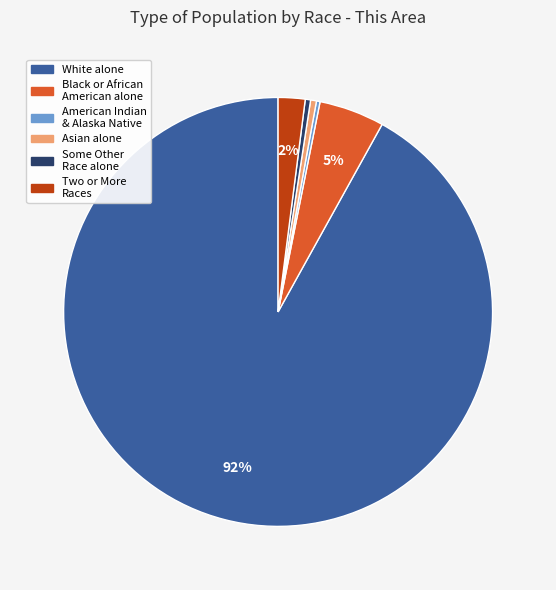

Does any single category account for the majority?

Yes